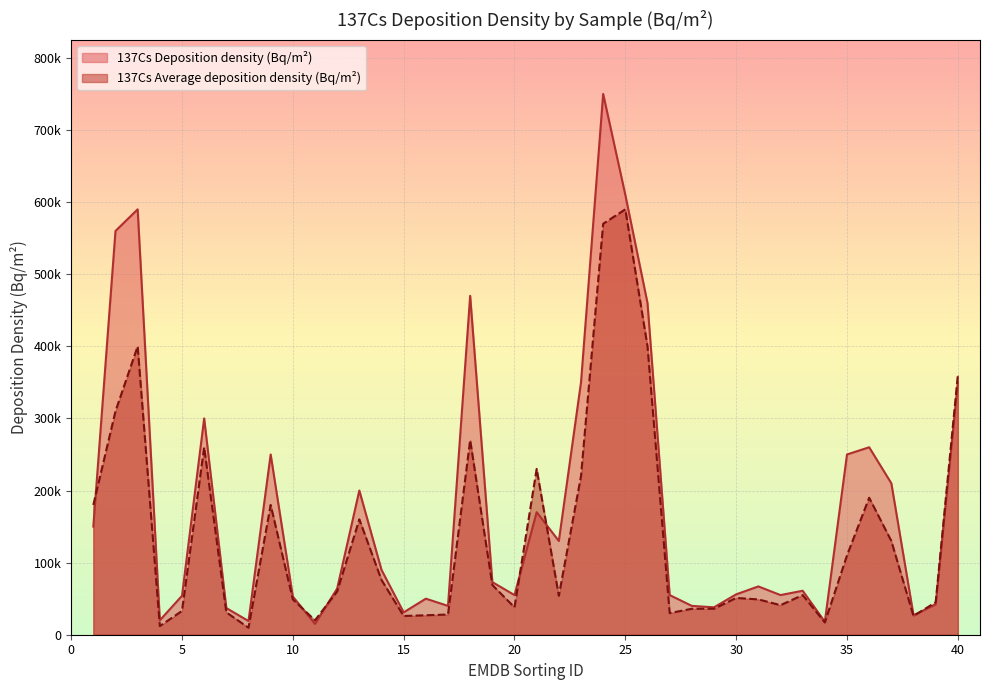

Is it true that 137Cs Deposition density (Bq/m2) equals 39642 at 38?

False